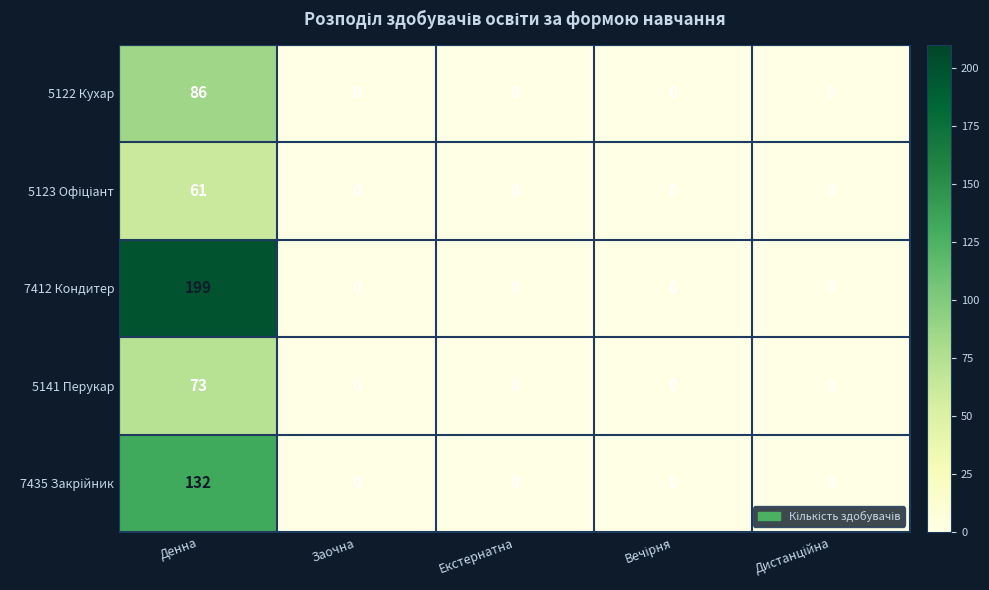

What is the maximum value shown in the chart?

199